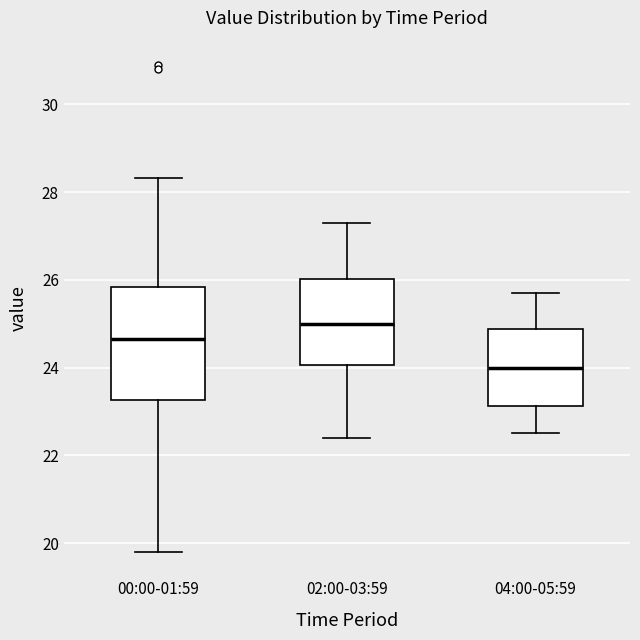

Reading left to right, transcribe this box plot: for each box, give where its median line is, the range the box spans, and where its two whiskers end, as read against the y-axis. The values are not printed on the chart, so give them approximately, as read against the axis.

00:00-01:59: median 24.6, box 23.2 to 25.8, whiskers 19.8 to 28.4
02:00-03:59: median 25.0, box 24.0 to 26.0, whiskers 22.4 to 27.4
04:00-05:59: median 24.0, box 23.2 to 24.8, whiskers 22.6 to 25.8